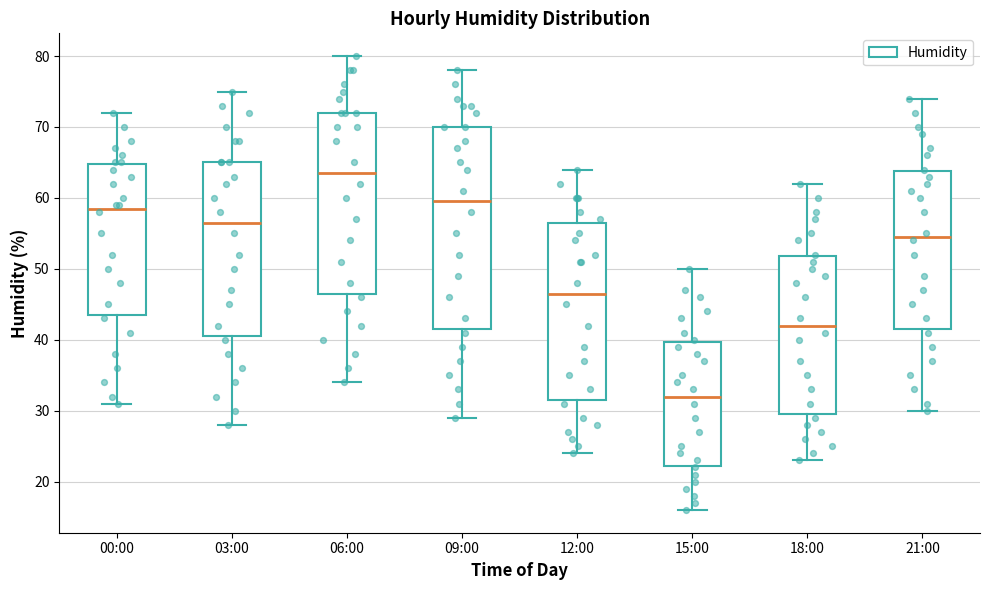

Which box's median line is the lowest?

15:00